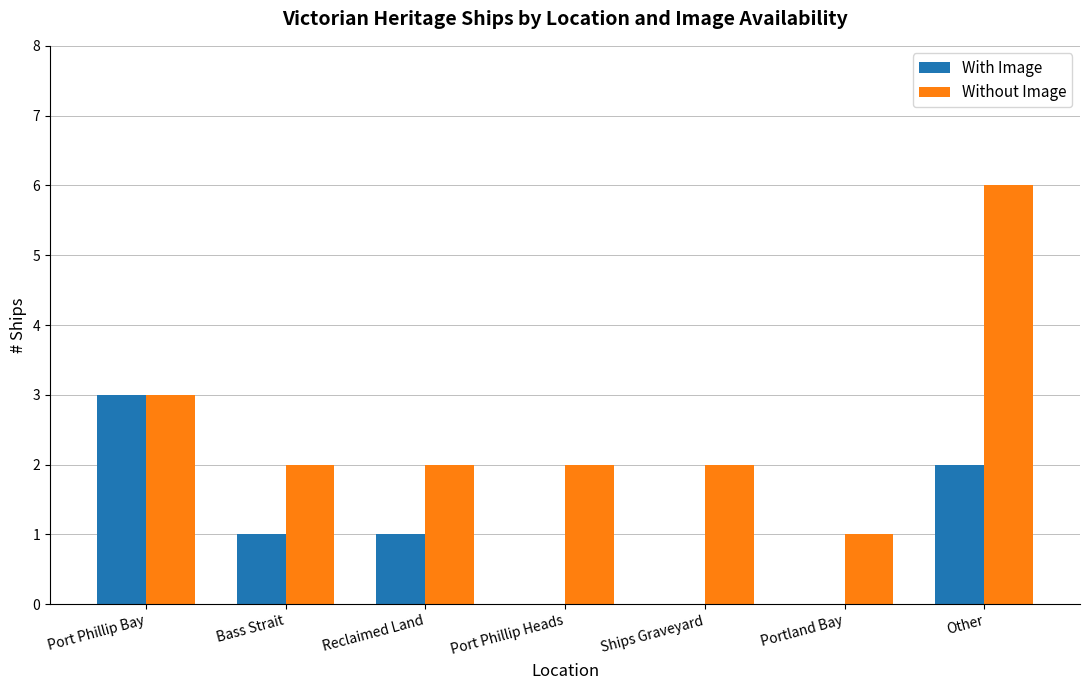

Reading left to right, what are all the values shown in this chart?

With Image: 3	1	1	0	0	0	2
Without Image: 3	2	2	2	2	1	6